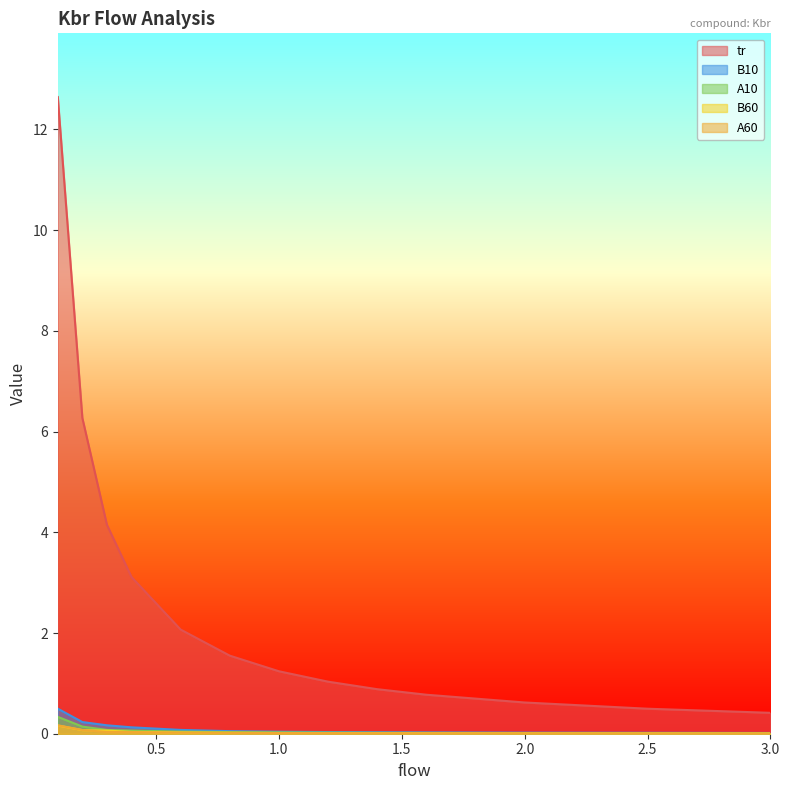

True or false: tr and B60 intersect in this chart.

False